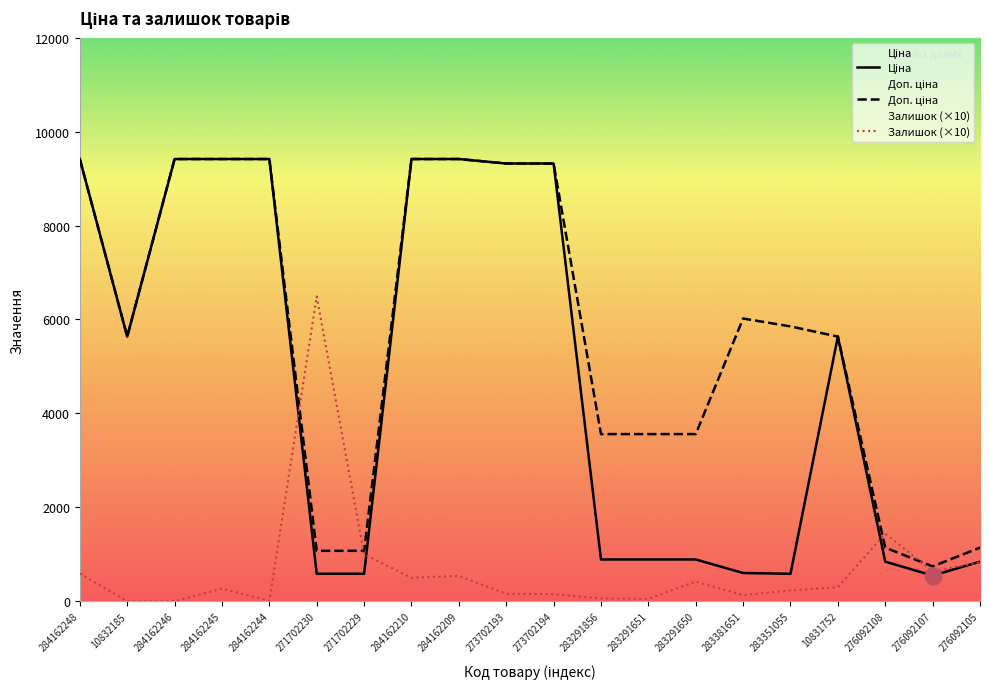

What position from the right is 271702229?

14